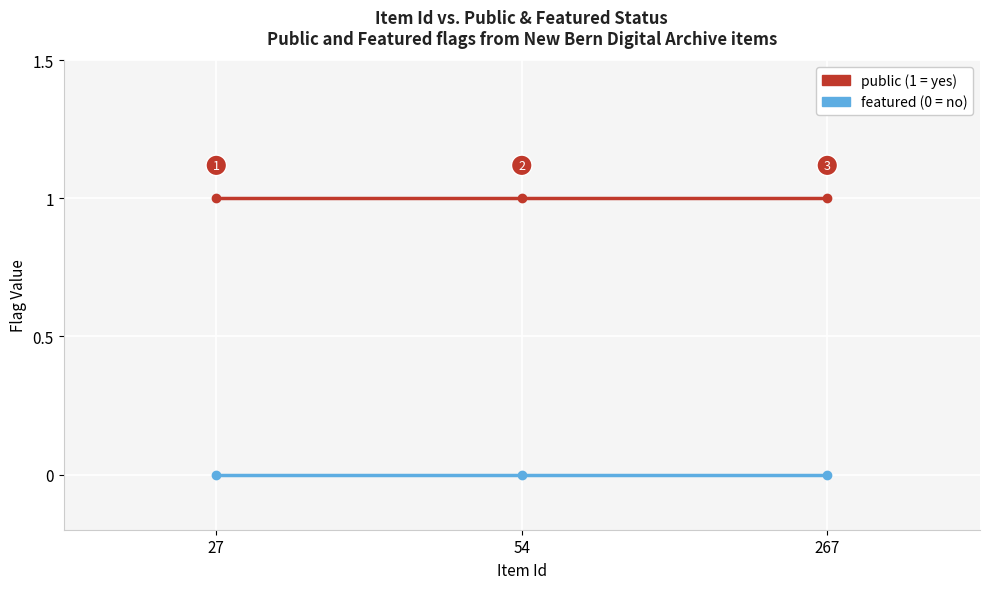

How many lines are shown in the chart?

2